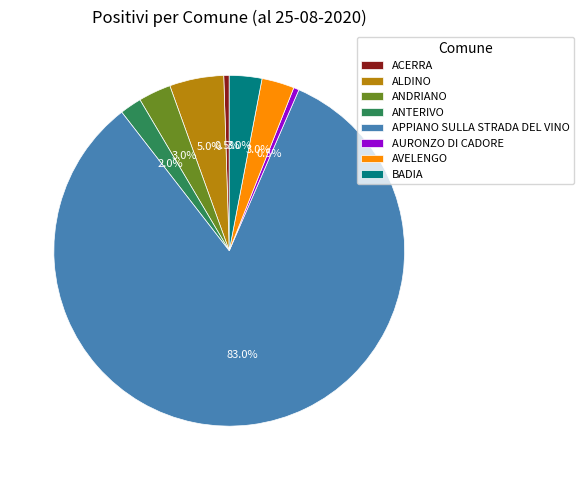

Do ALDINO and ANDRIANO together represent more than half of the pie?

No